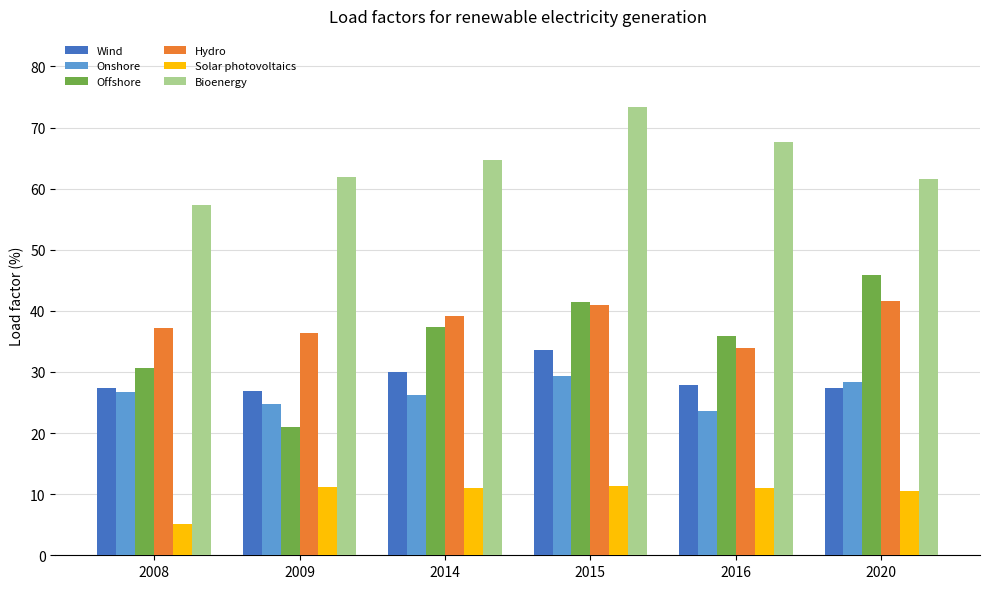

What is the maximum value shown in the chart?

73.4